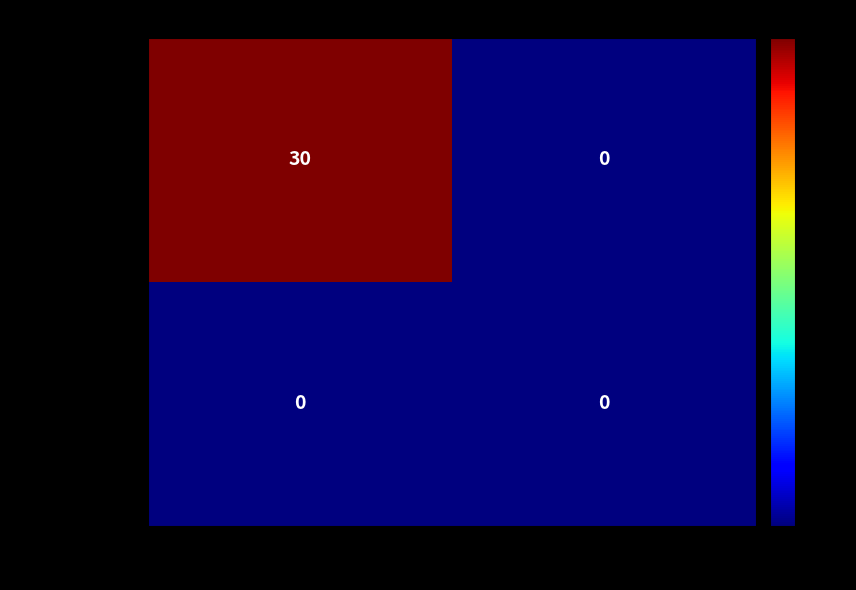

Reading left to right, transcribe all the data shown in this chart.

864ce2432a…: 30	0
118016b7d2…: 0	0